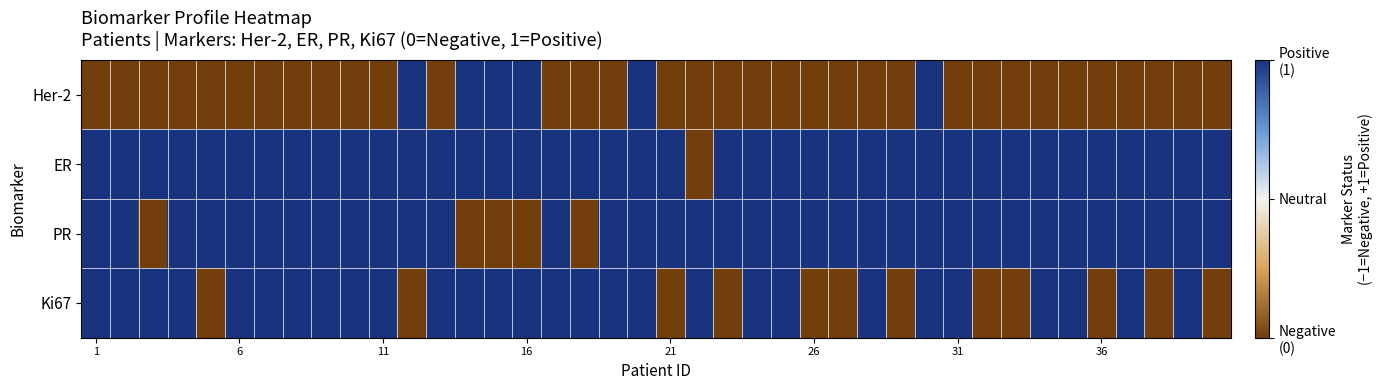

Count the number of categories in the chart.

40